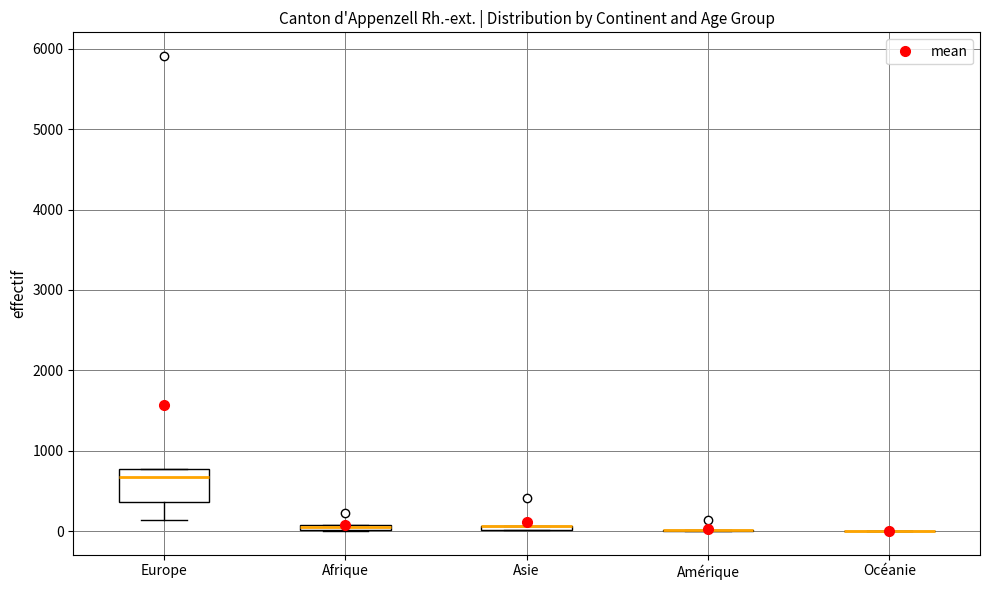

Comparing the boxes themselves (not the whiskers), which one is the tallest?

Europe